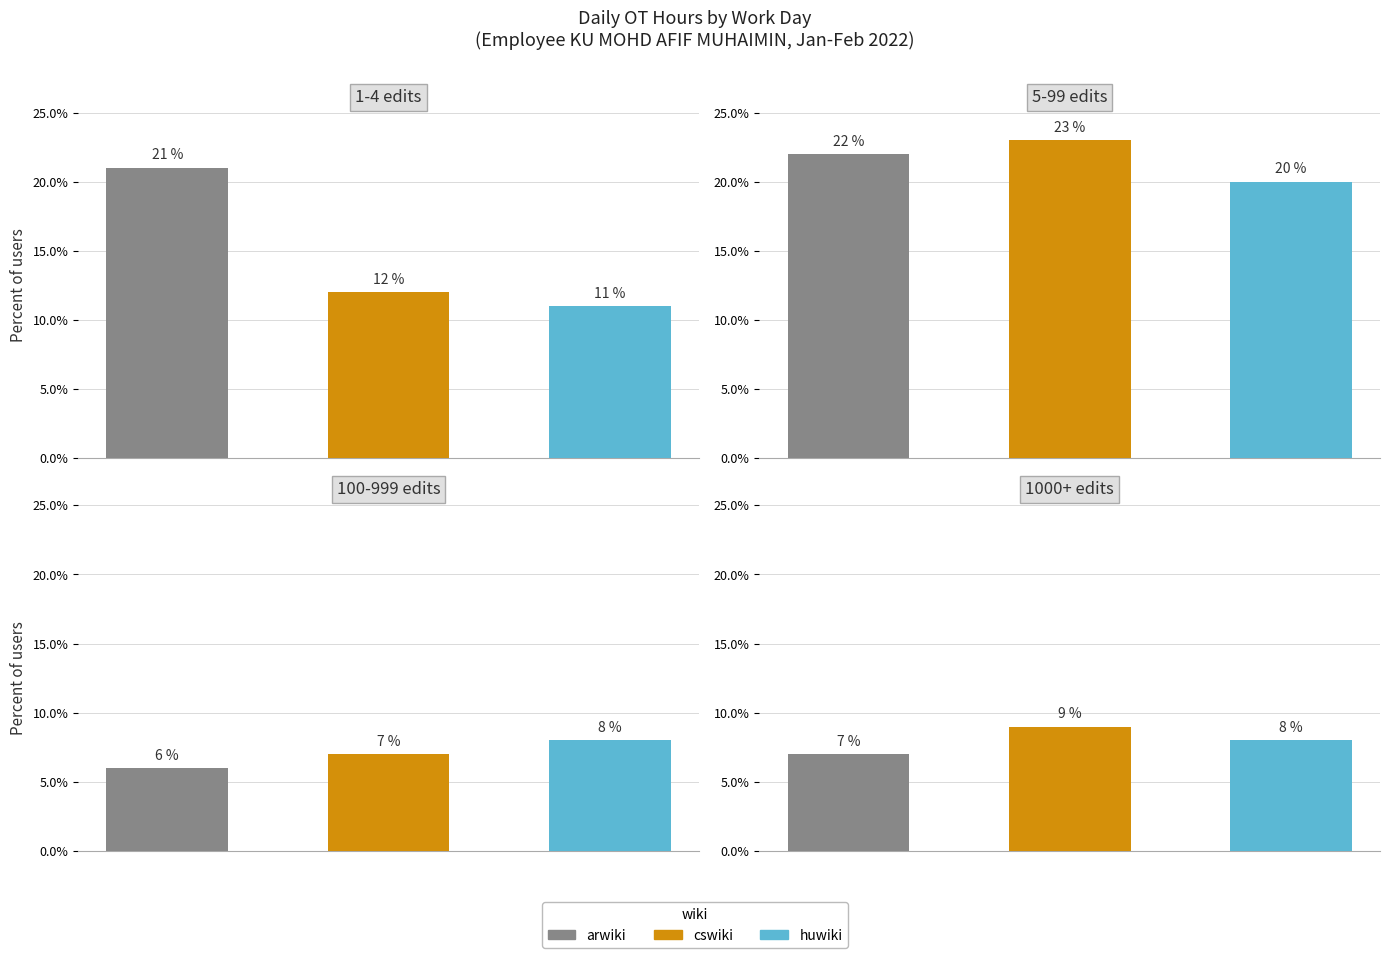

What is the average value of the cswiki series?

13